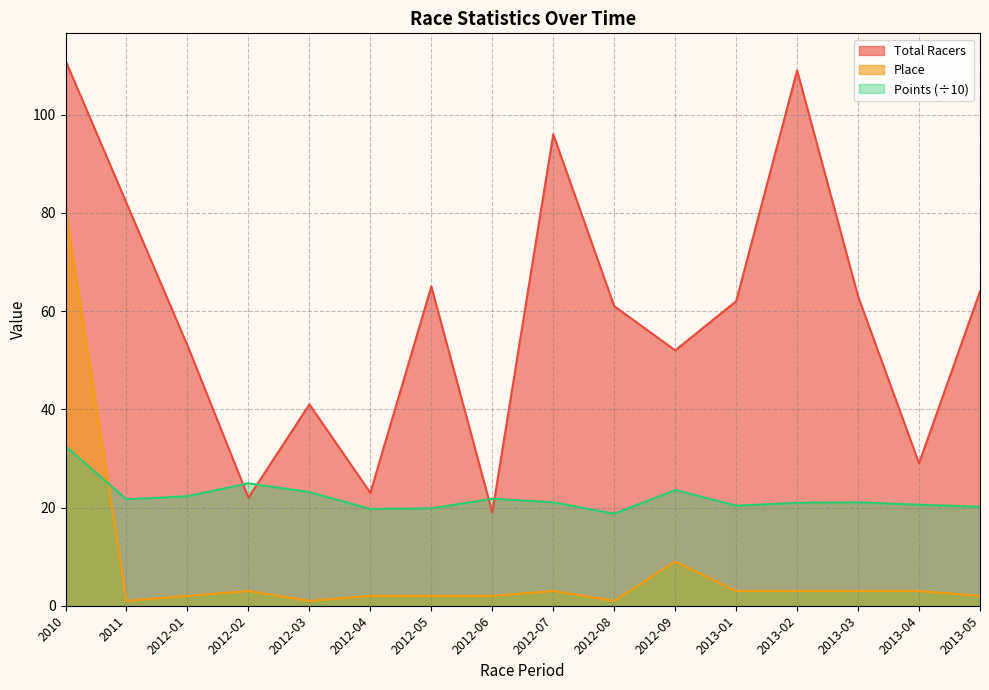

What is the average value of the Total Racers series?

59.5